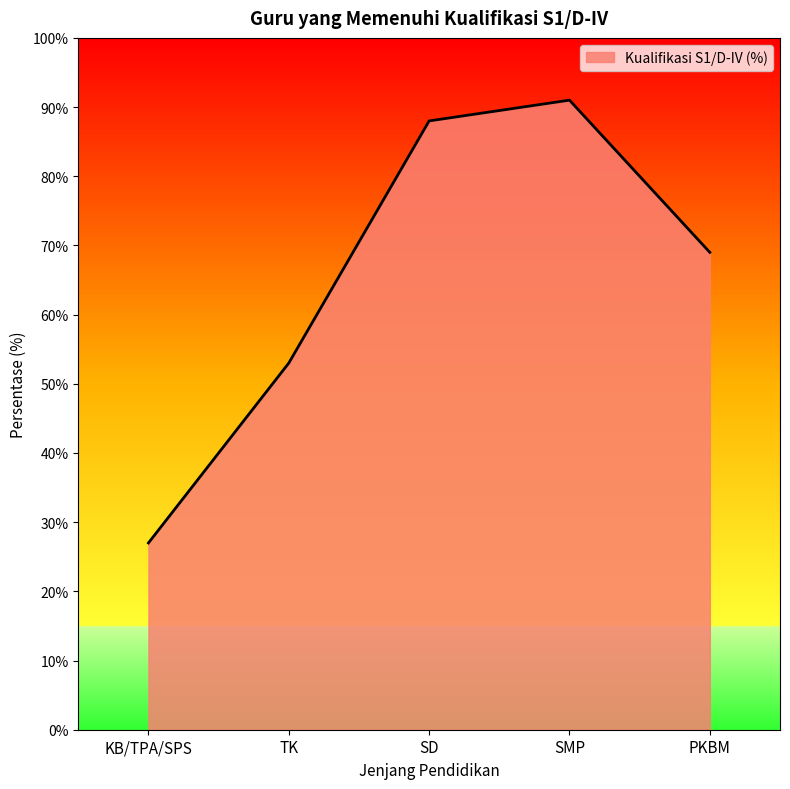

At which category does the data reach its first local peak?

SMP